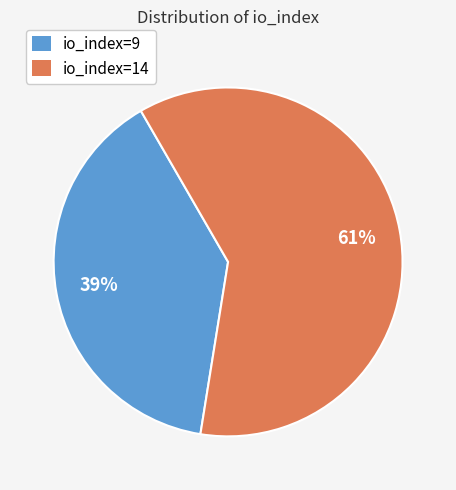

Rank the categories by value from lowest to highest.

io_index=9, io_index=14